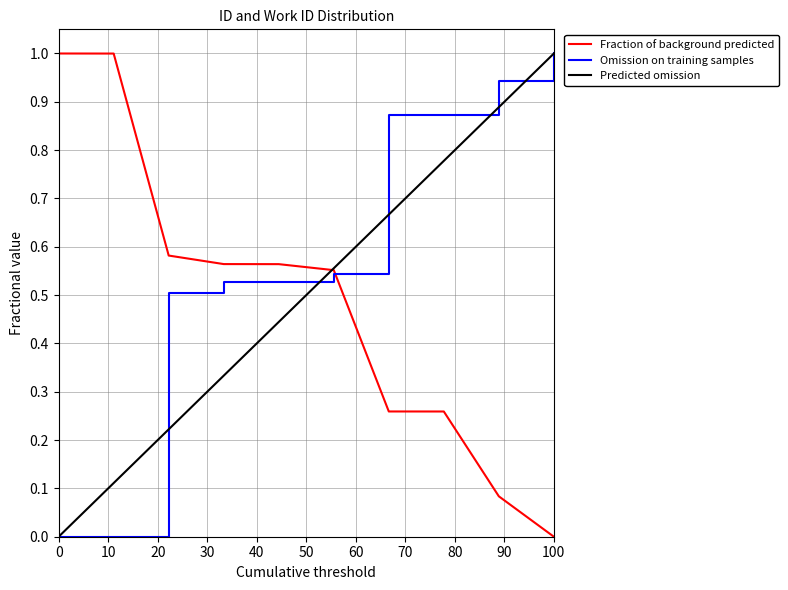

What is the maximum value shown in the chart?

1.0